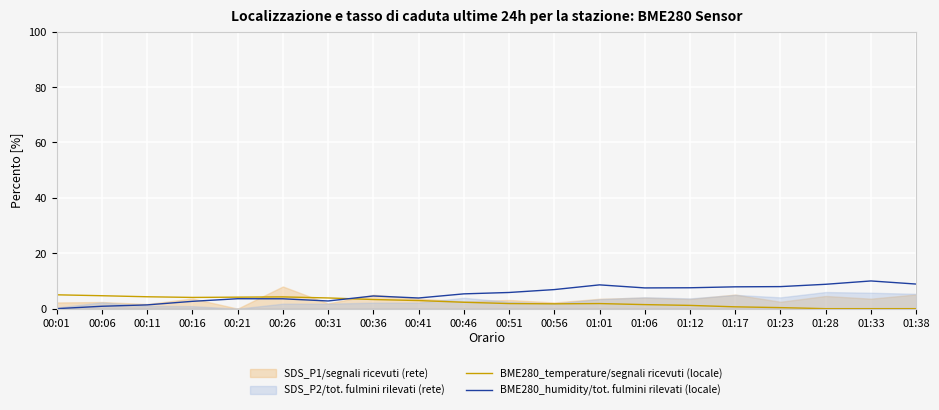

Which series changed the most between 00:01 and 01:06?

BME280_humidity/tot. fulmini rilevati (locale)